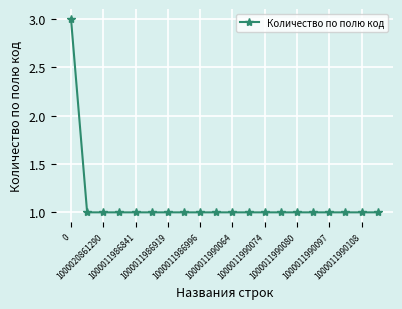

Reading right to left, what are all the values shown in this chart?

1	1	1	1	1	1	1	1	1	1	1	1	1	1	1	1	1	1	1	3